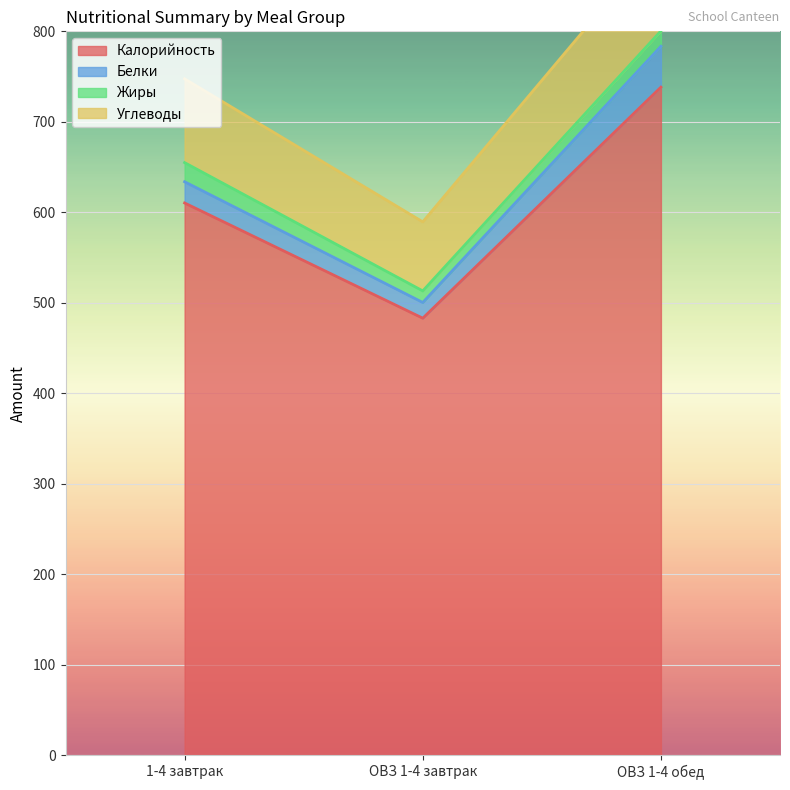

What is the smallest value displayed?

483.0